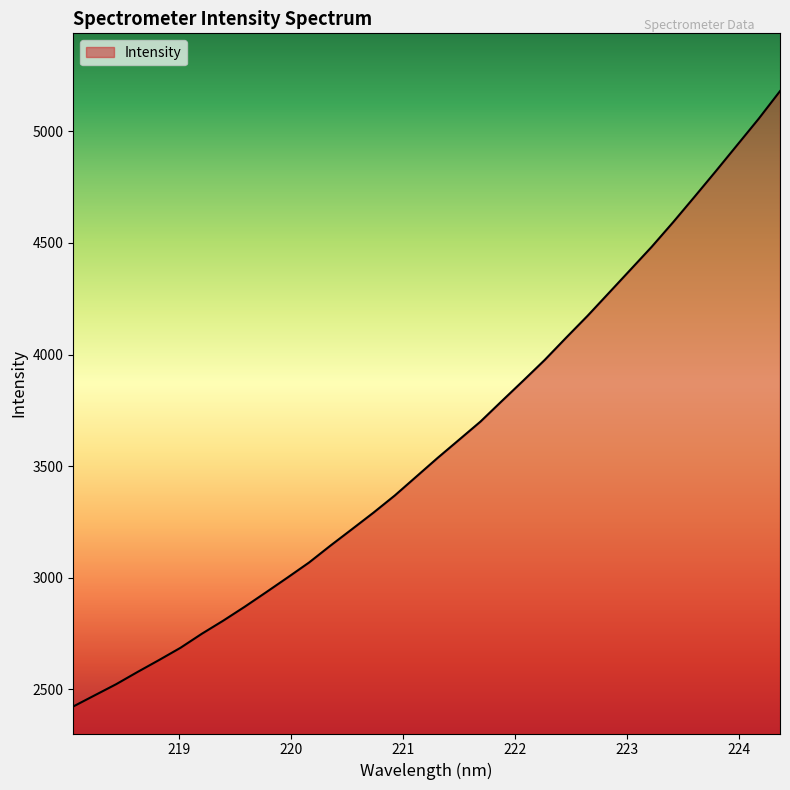

How many lines are shown in the chart?

1